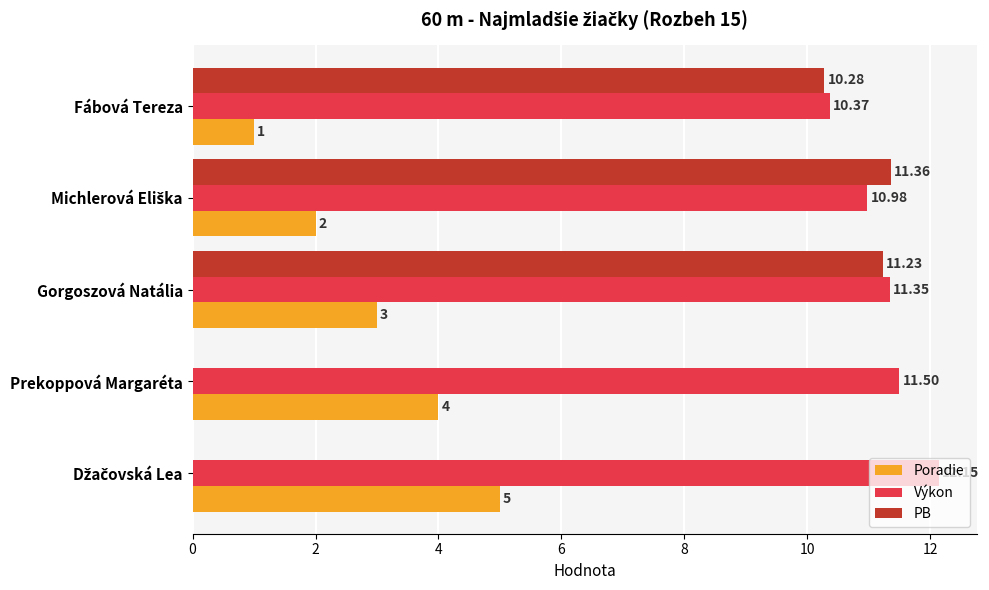

What is the sum of all Výkon values?

56.4